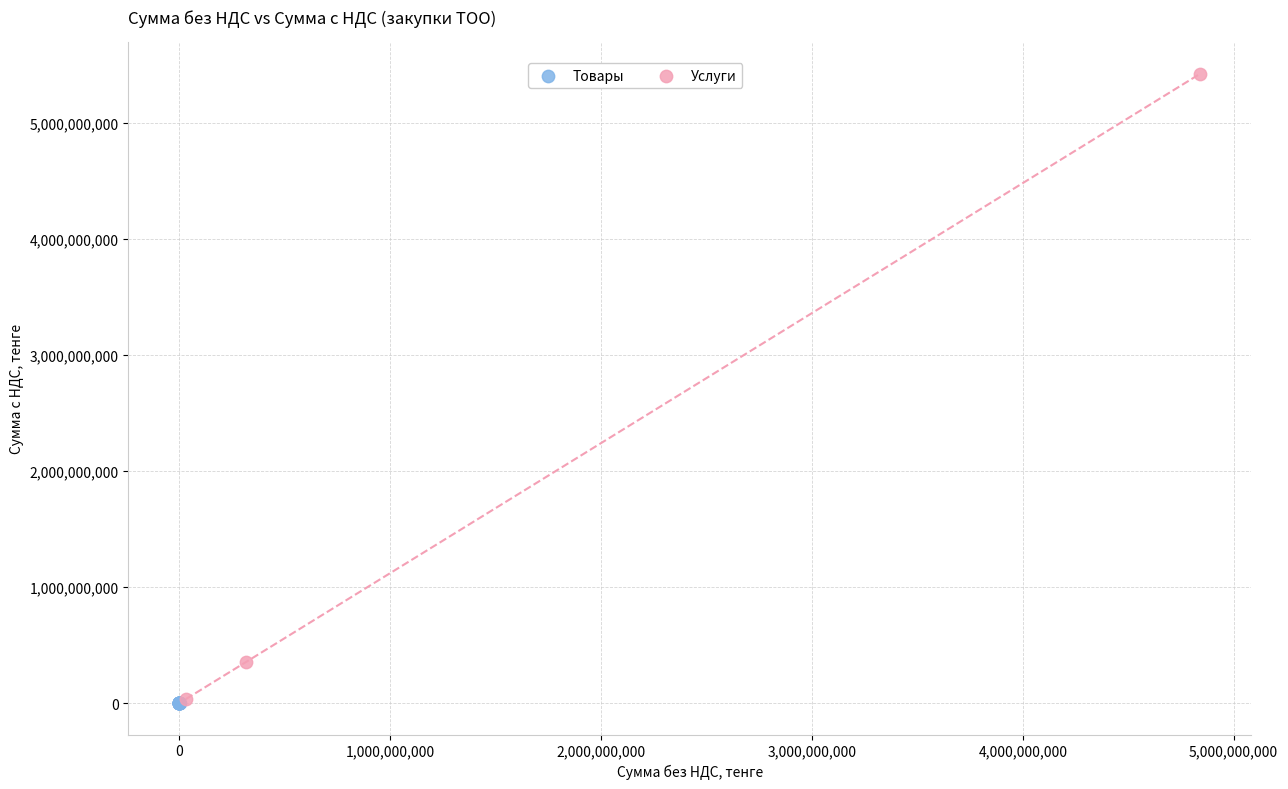

What are all the series names shown in the legend?

Товары, Услуги